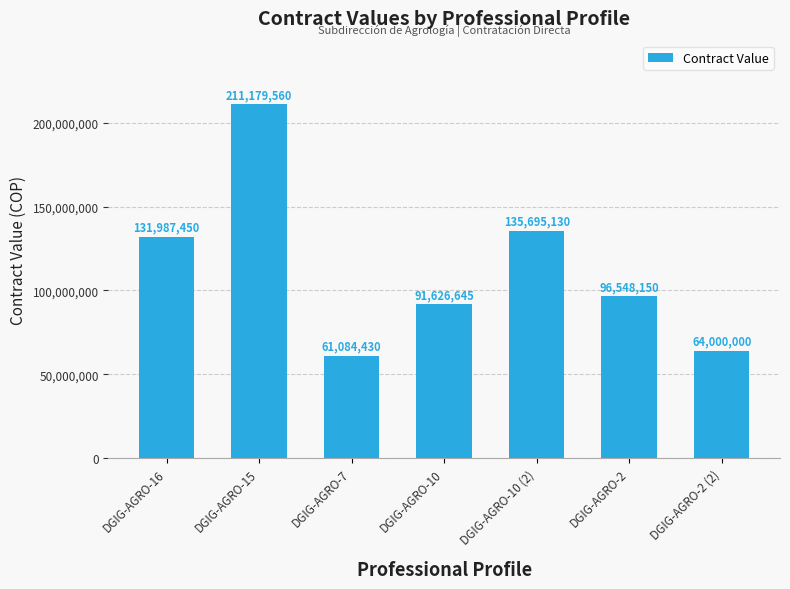

Rank the categories by value from lowest to highest.

DGIG-AGRO-7, DGIG-AGRO-2 (2), DGIG-AGRO-10, DGIG-AGRO-2, DGIG-AGRO-16, DGIG-AGRO-10 (2), DGIG-AGRO-15